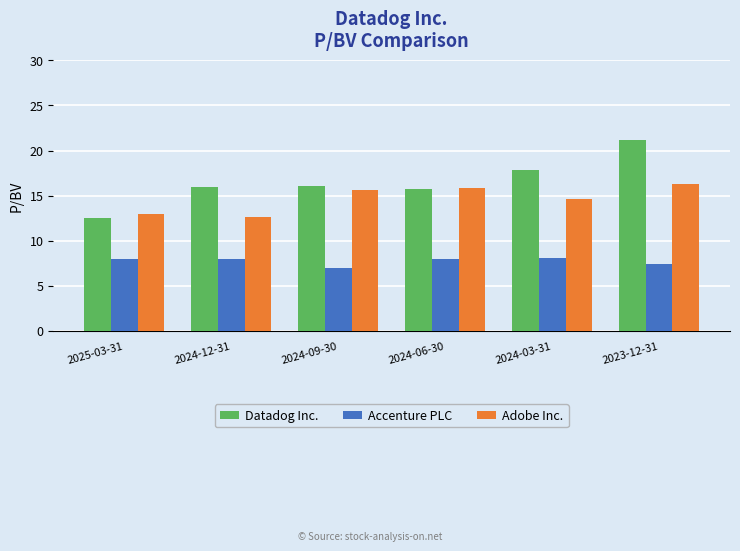

How many bars are there in each group?

3